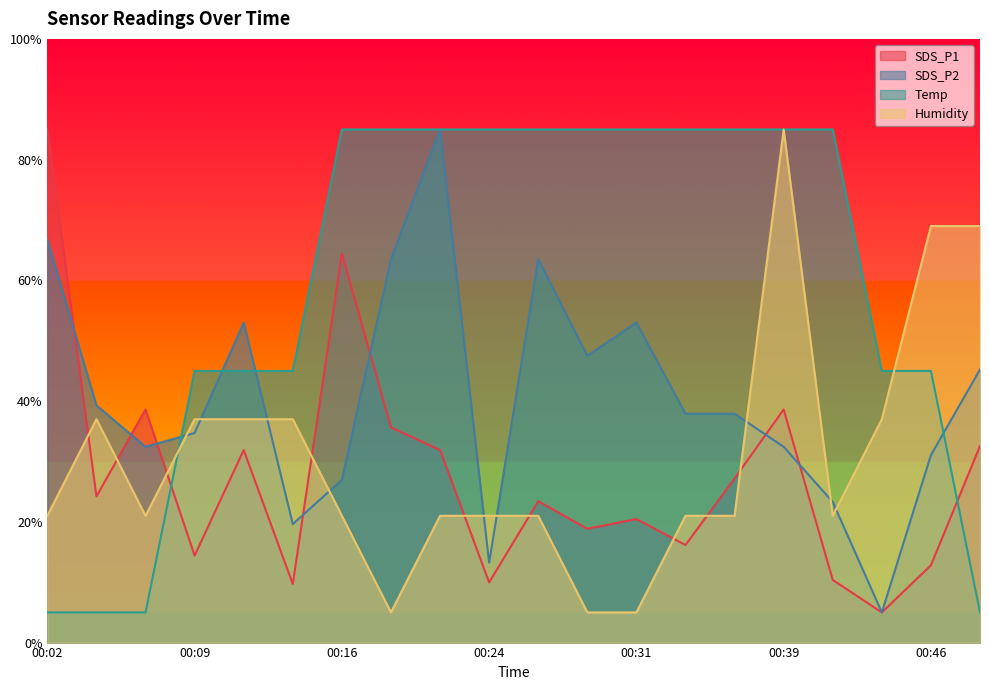

Is the value of SDS_P2 at 00:09 greater than the value of Humidity at 00:49?

No